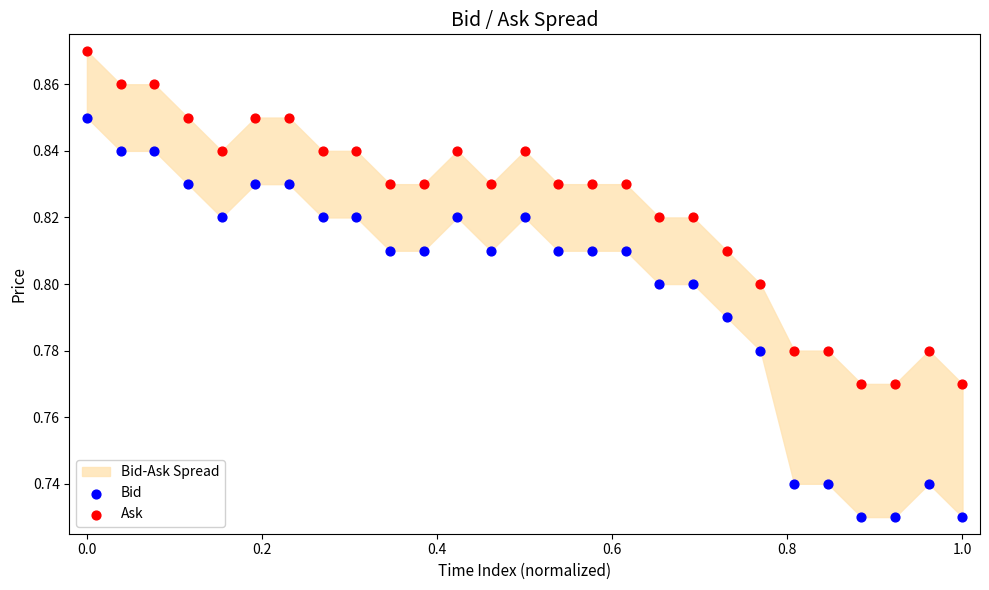

What is the X range (max minus min) for the scatter plot?

1.0